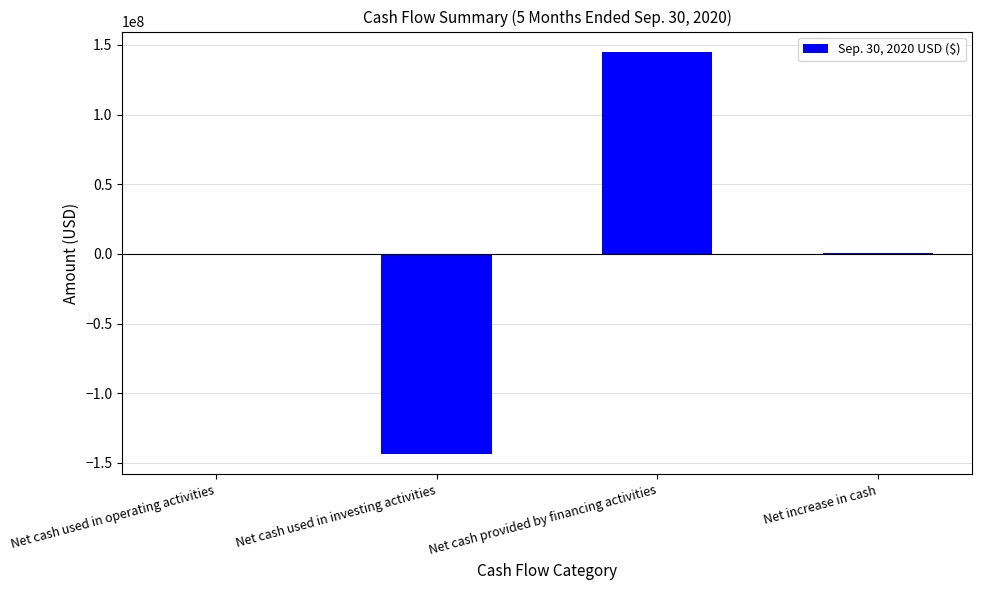

True or false: the data shows -94390004 at Net cash used in investing activities.

False